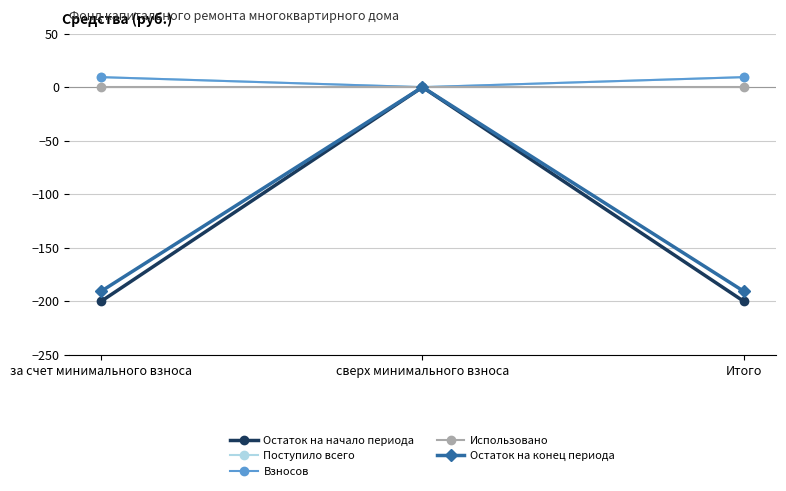

At which category is the sum across all series the highest?

сверх минимального взноса